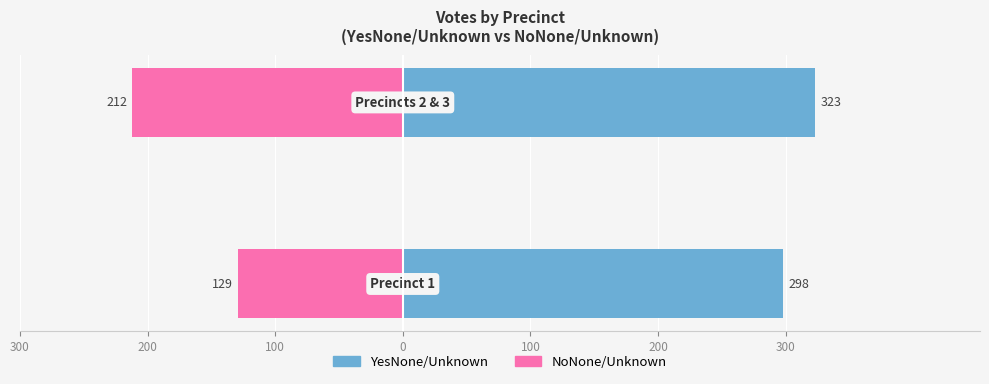

How many series are shown in this chart?

2